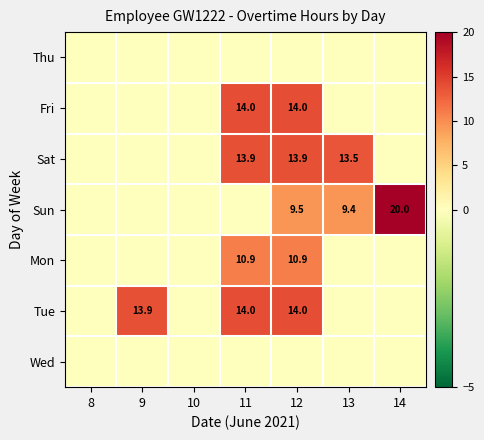

What is the difference between the Sat values at 12 and 13?

0.4